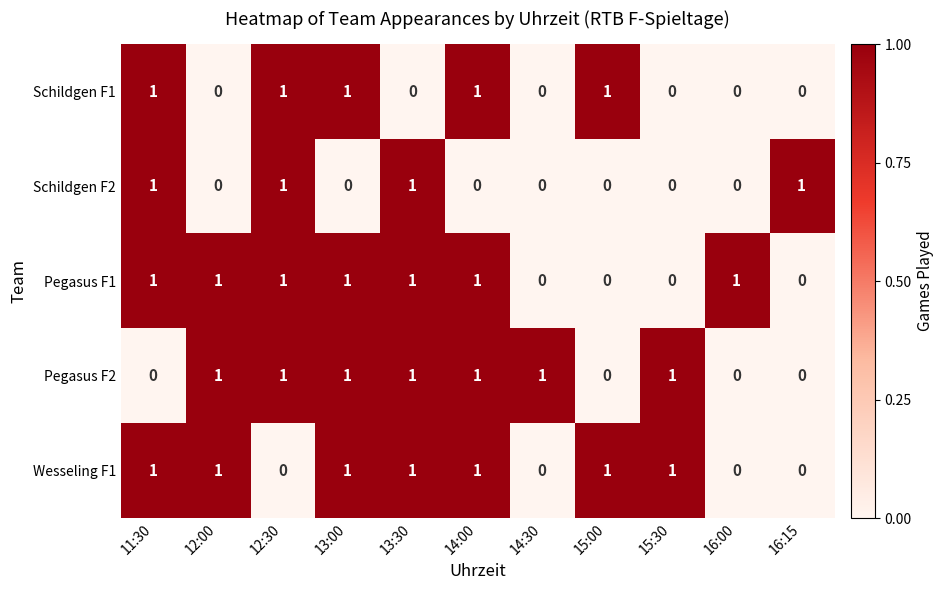

Count the number of categories in the chart.

11